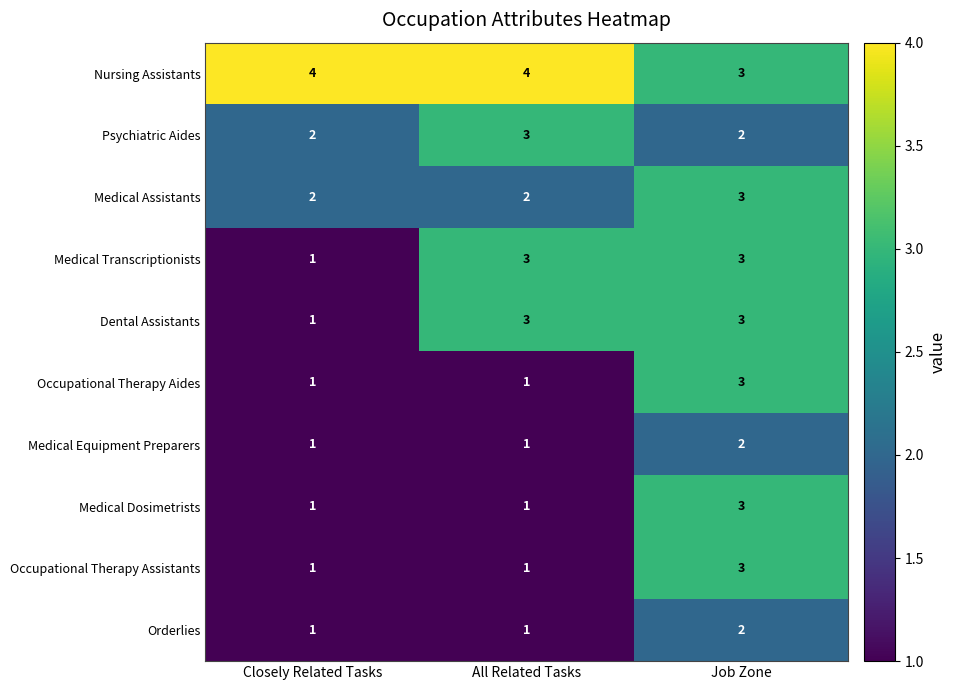

Is it true that Occupational Therapy Aides equals 0 at Closely Related Tasks?

False